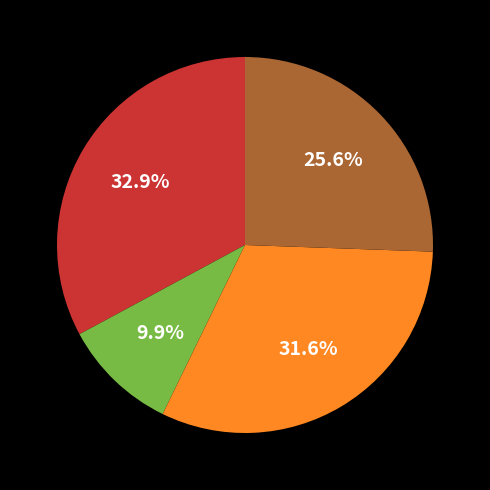

Is there any slice that represents more than half of the pie?

No